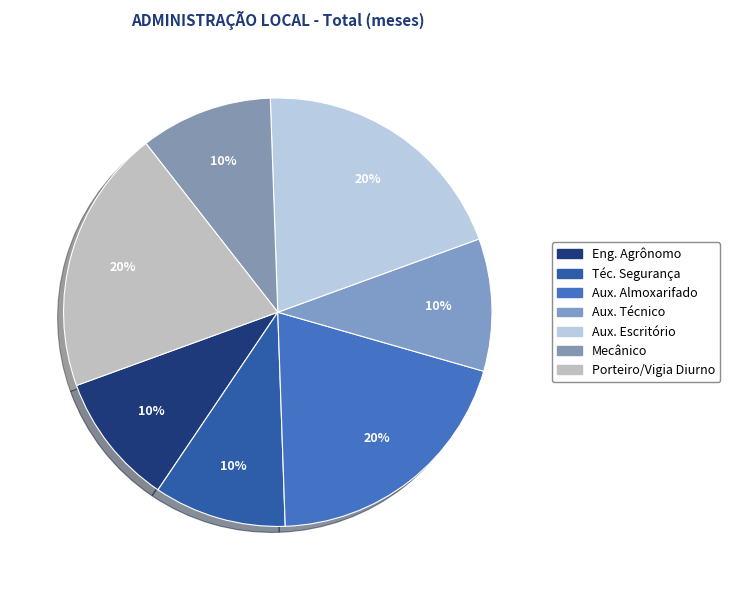

To the nearest percent, what is the difference between the largest and smallest slice percentages?

10%